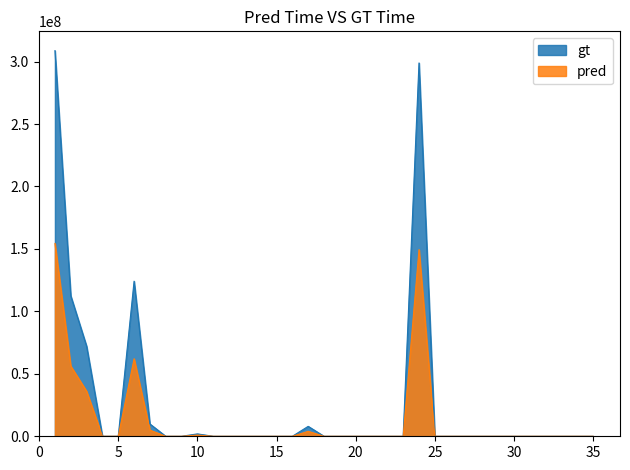

At which label does gt reach its minimum?

4